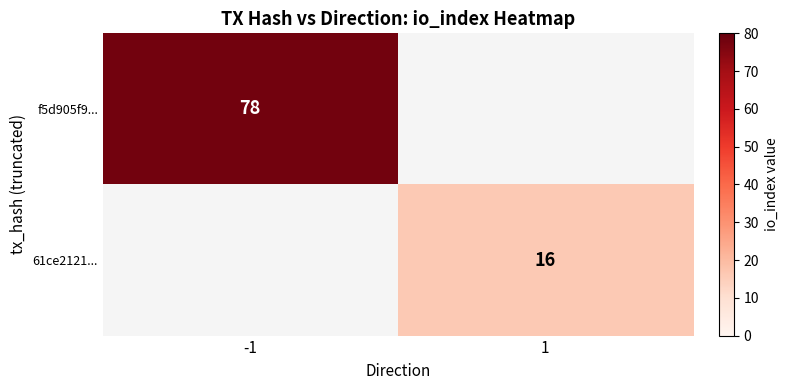

The value of f5d905f9... at -1 is 131. True or false?

False